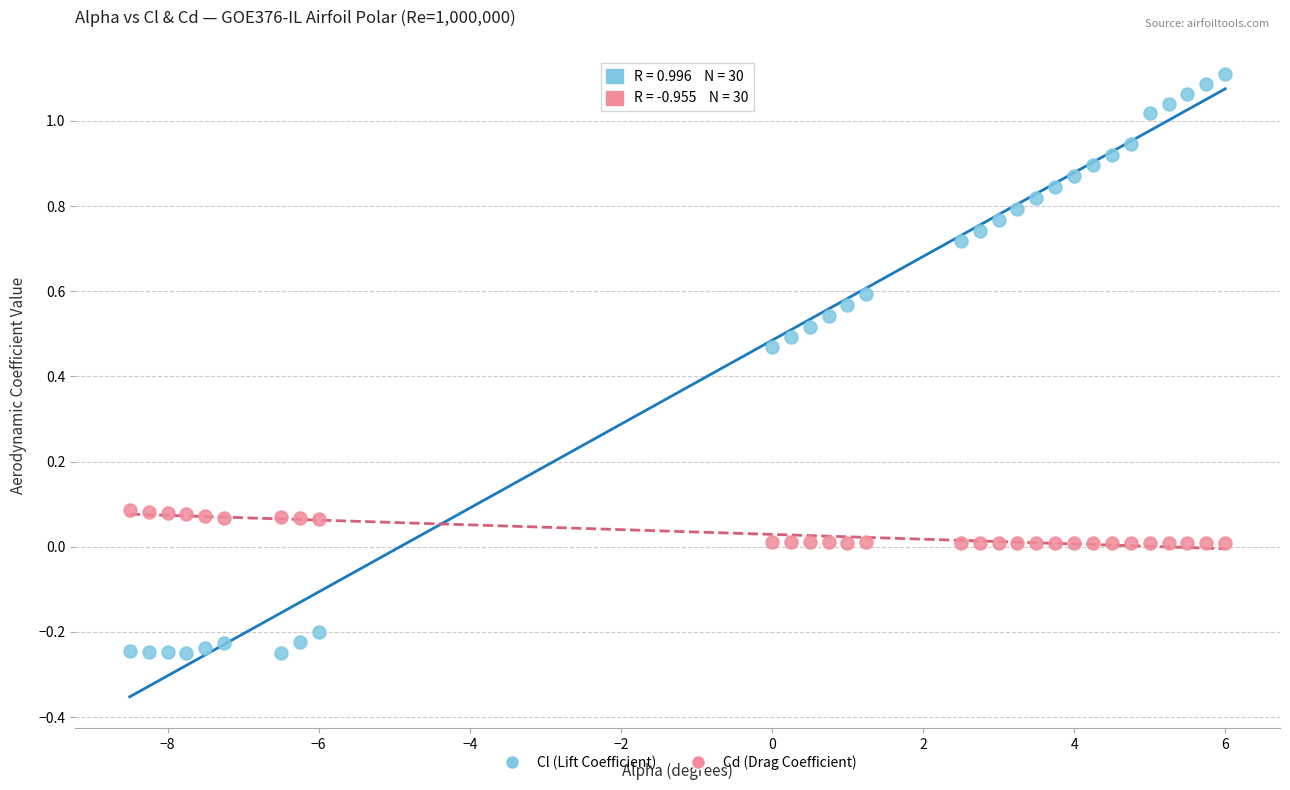

Which series reaches the maximum Y coordinate?

Cl (Lift Coefficient)